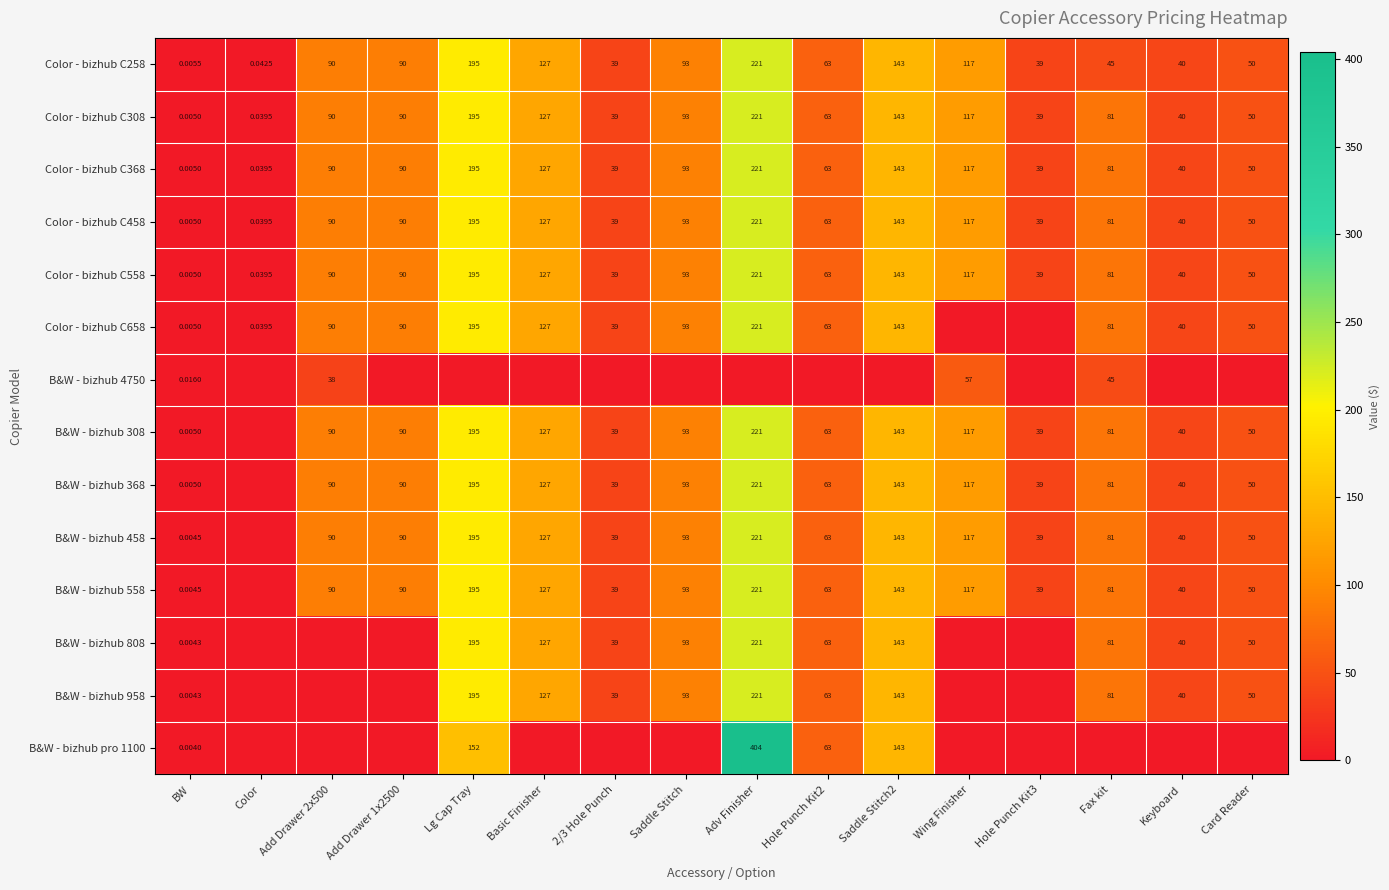

Is the value of B&W - bizhub 558 at Basic Finisher greater than the value of Color - bizhub C658 at BW?

Yes